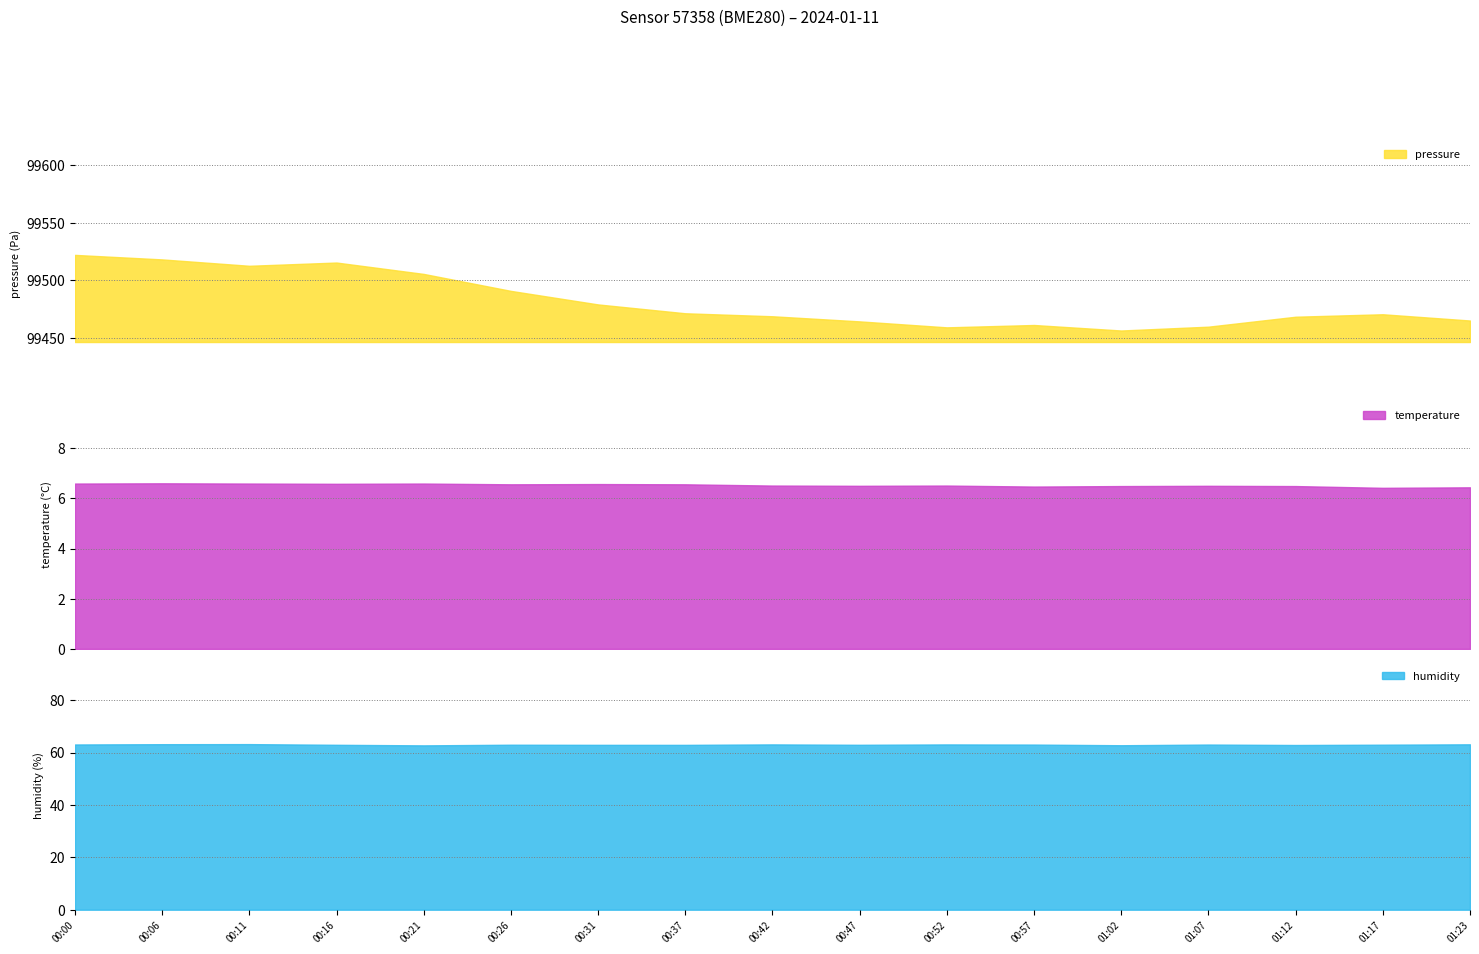

Is it true that humidity equals 62.9 at 01:12?

True